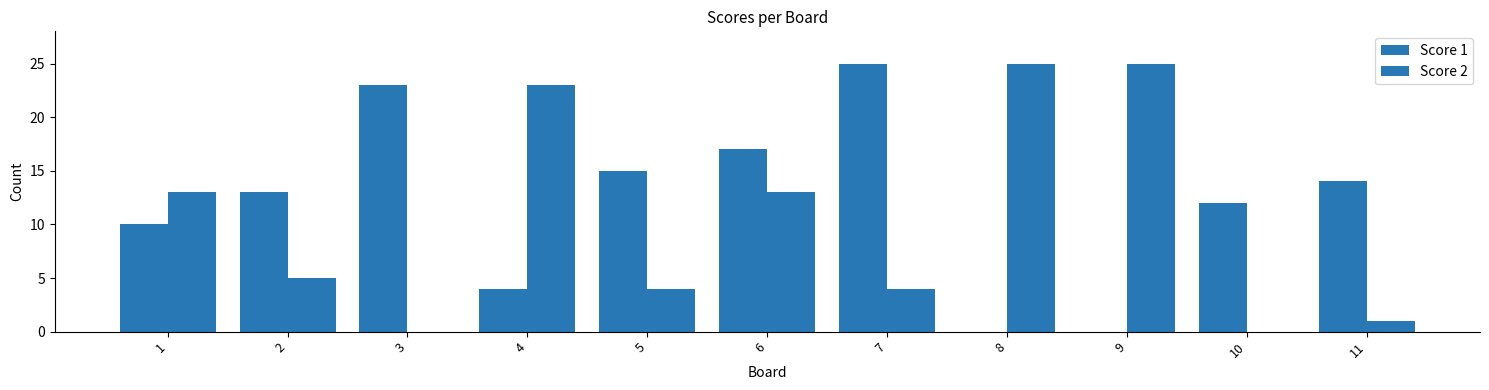

Is it true that Score 2 equals 12 at 3?

False